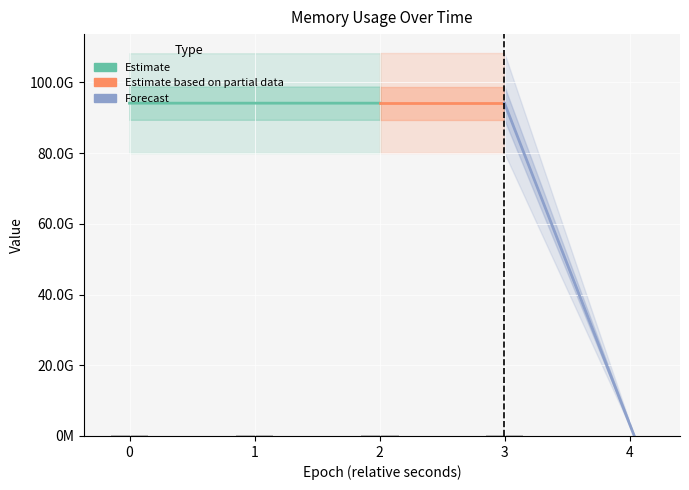

How many values are below 188210184?

2